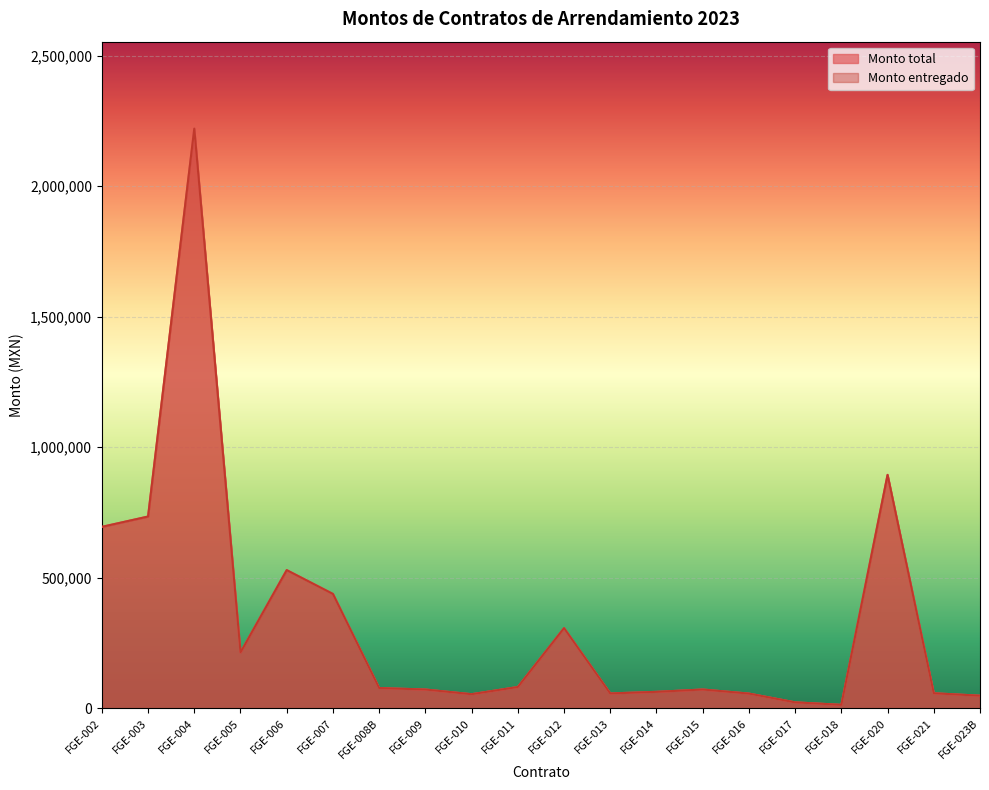

What is the value of the Monto entregado point at the 1st from the left?

694800.0